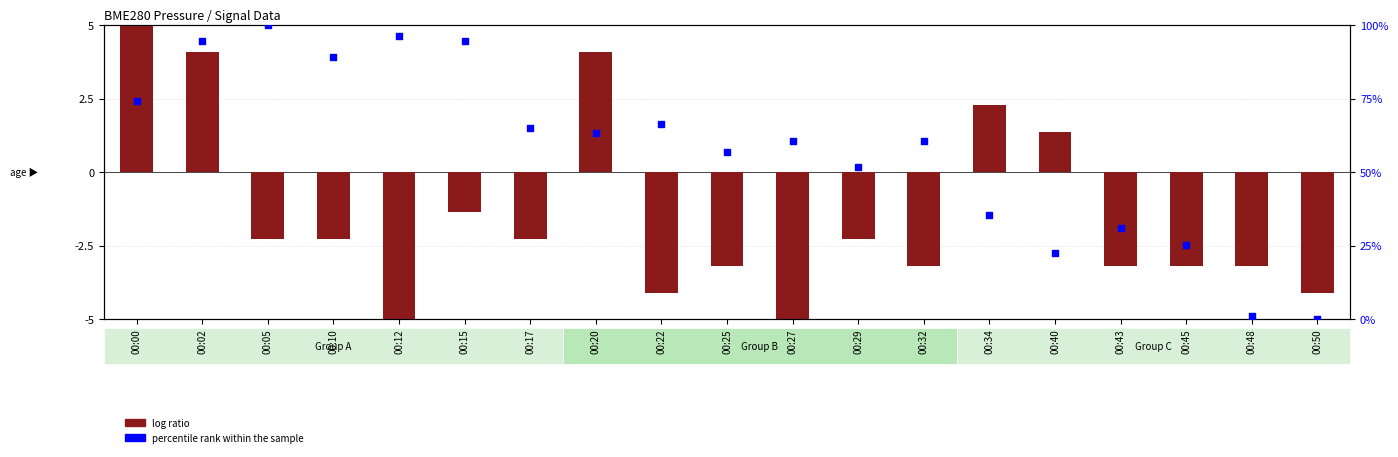

What are all the series names shown in the legend?

log ratio, percentile rank within the sample